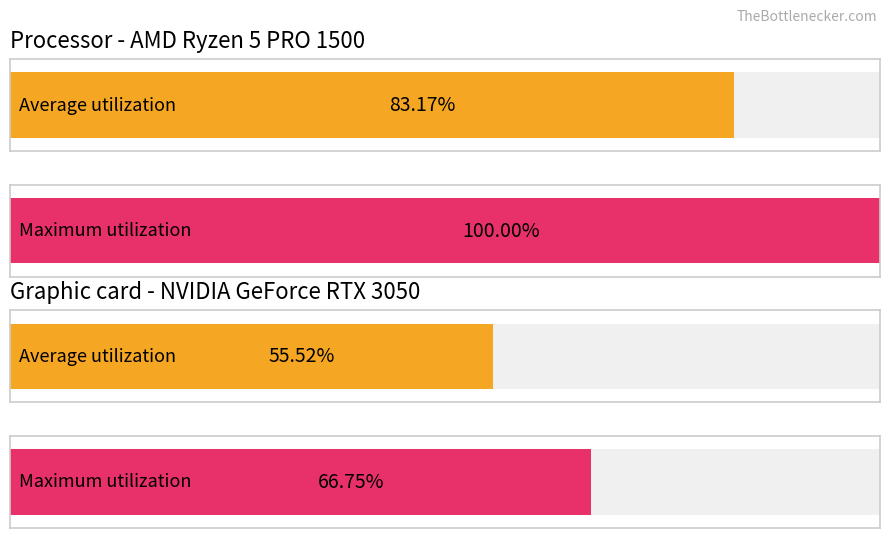

The value of Maximum utilization at 16 is -46.8. True or false?

False